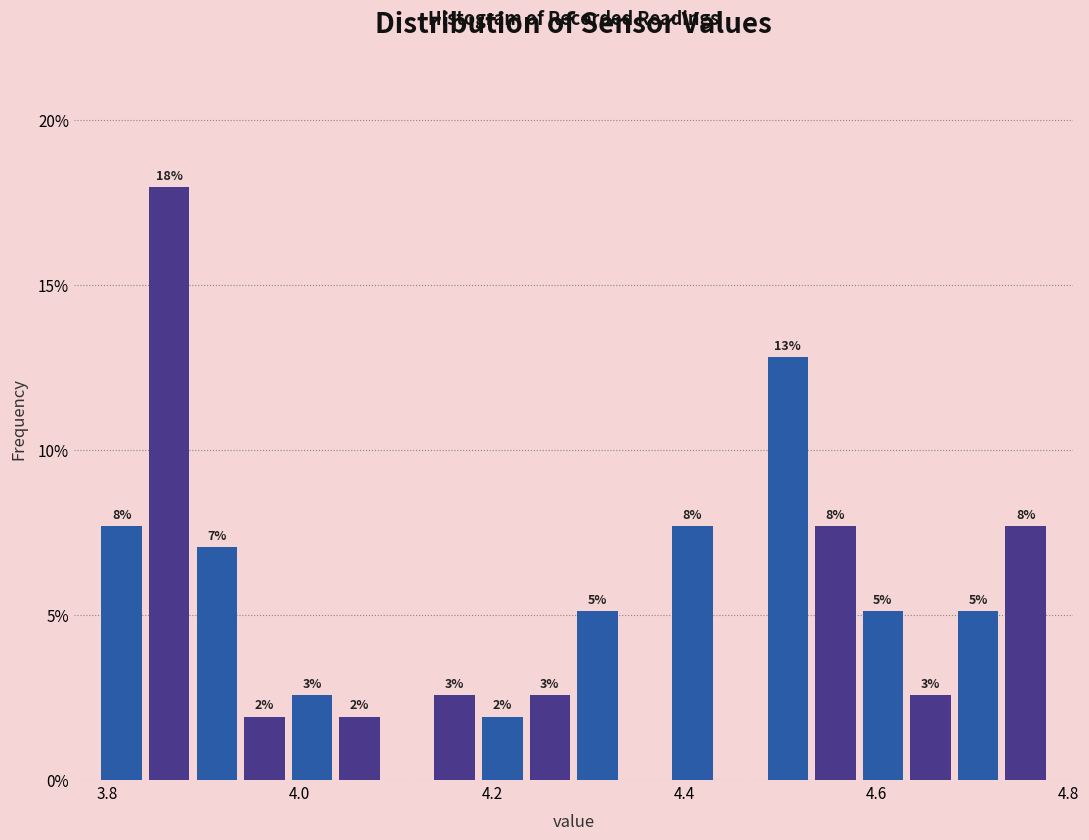

Read against the x-axis, roughly where is the centre of the tallest bar?

3.86